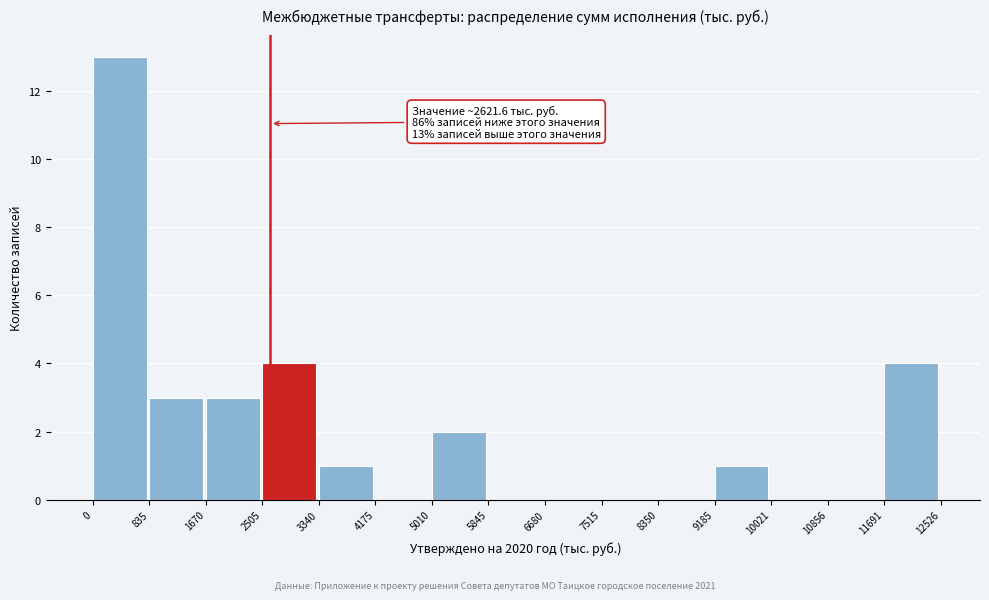

Which range on the x-axis has the tallest bar?

0 to 835